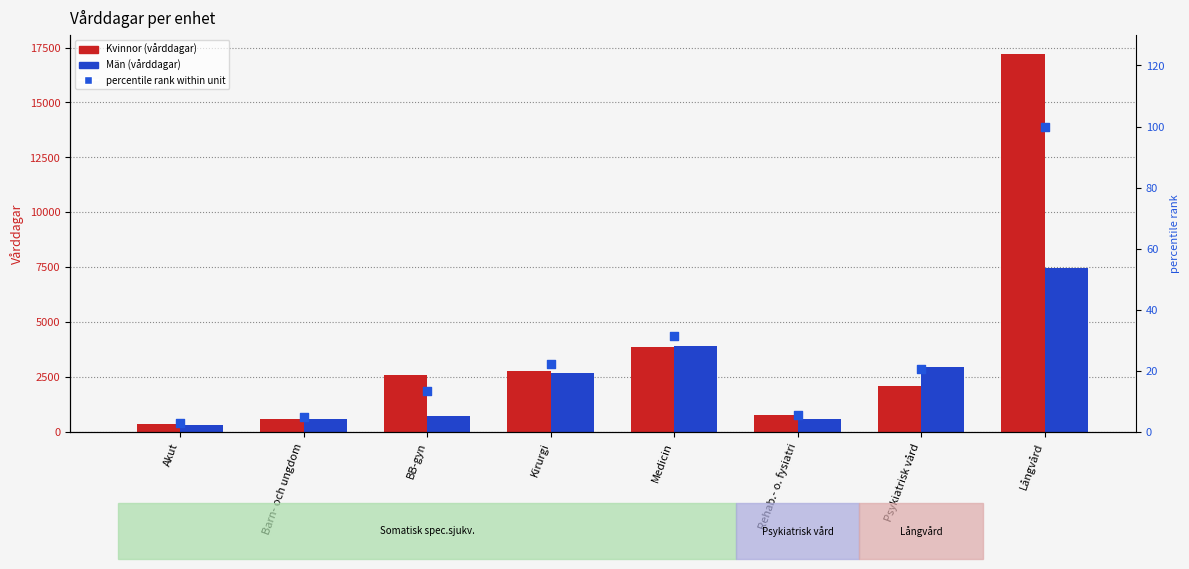

Which series reaches the minimum Y coordinate?

percentile rank within the unit